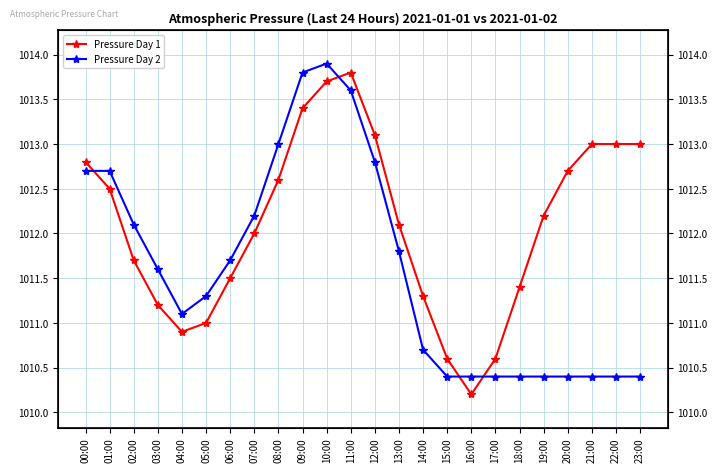

What is the value of the Pressure Day 1 point at the 5th from the left?

1010.9